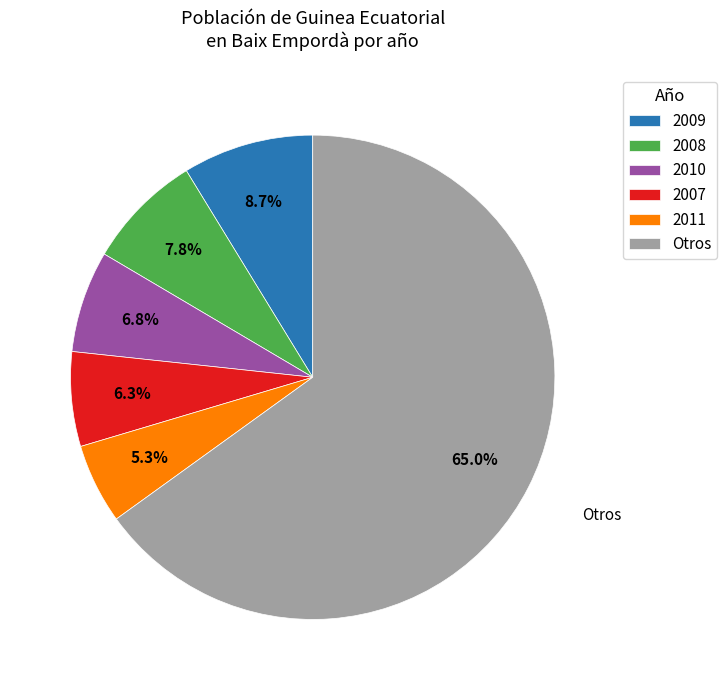

Which category has the smallest portion of the pie?

2011